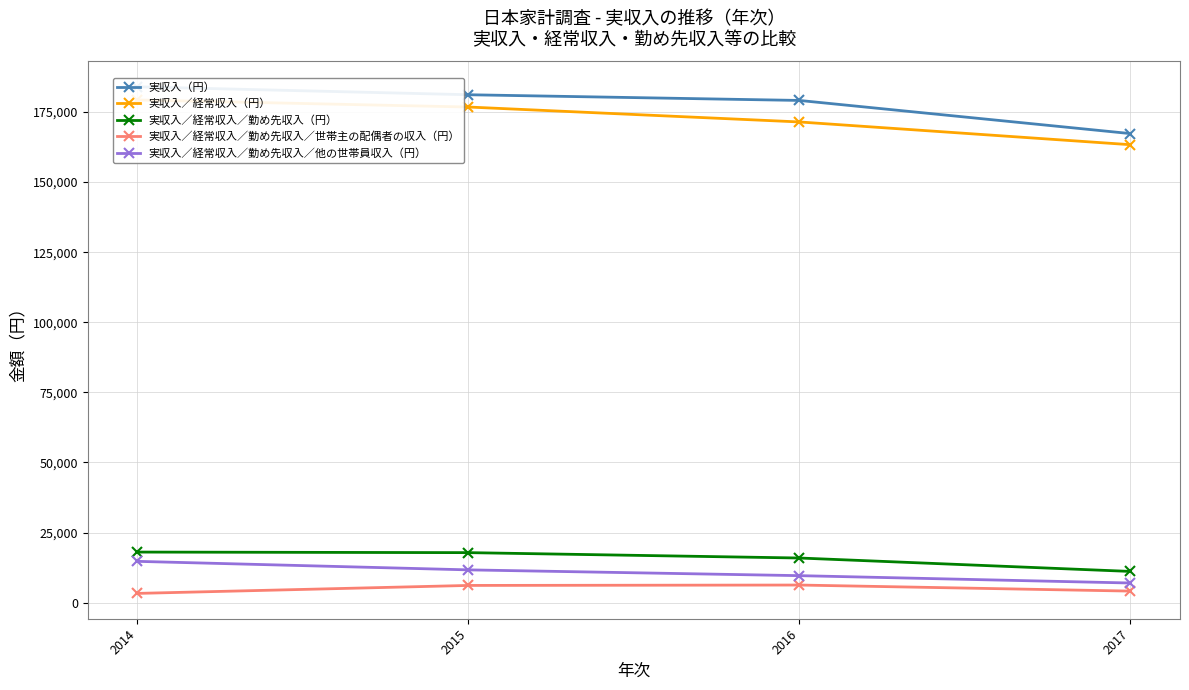

What is the difference between the second highest and minimum values in the 実収入／経常収入／勤め先収入／他の世帯員収入（円） series?

4685